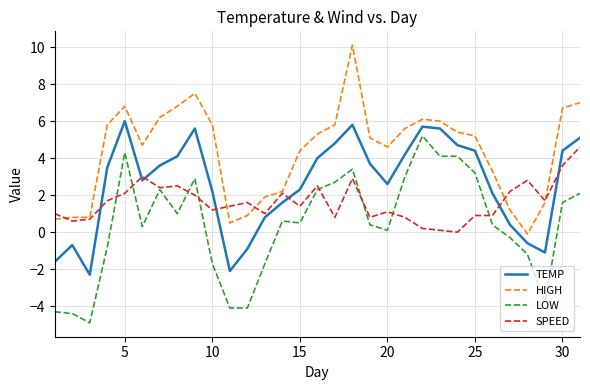

Rank the series by their maximum value, from highest to lowest.

HIGH, TEMP, LOW, SPEED